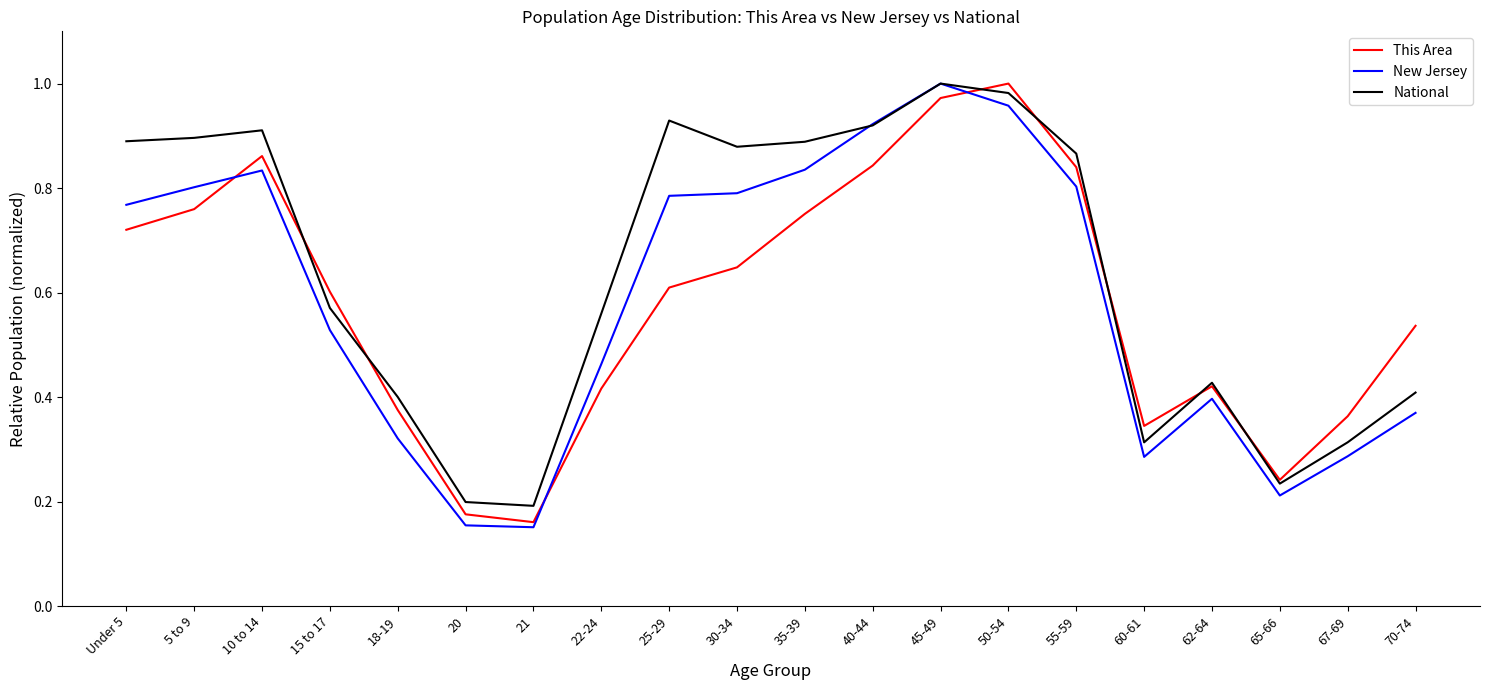

The value of New Jersey at 22-24 is 0.7. True or false?

False